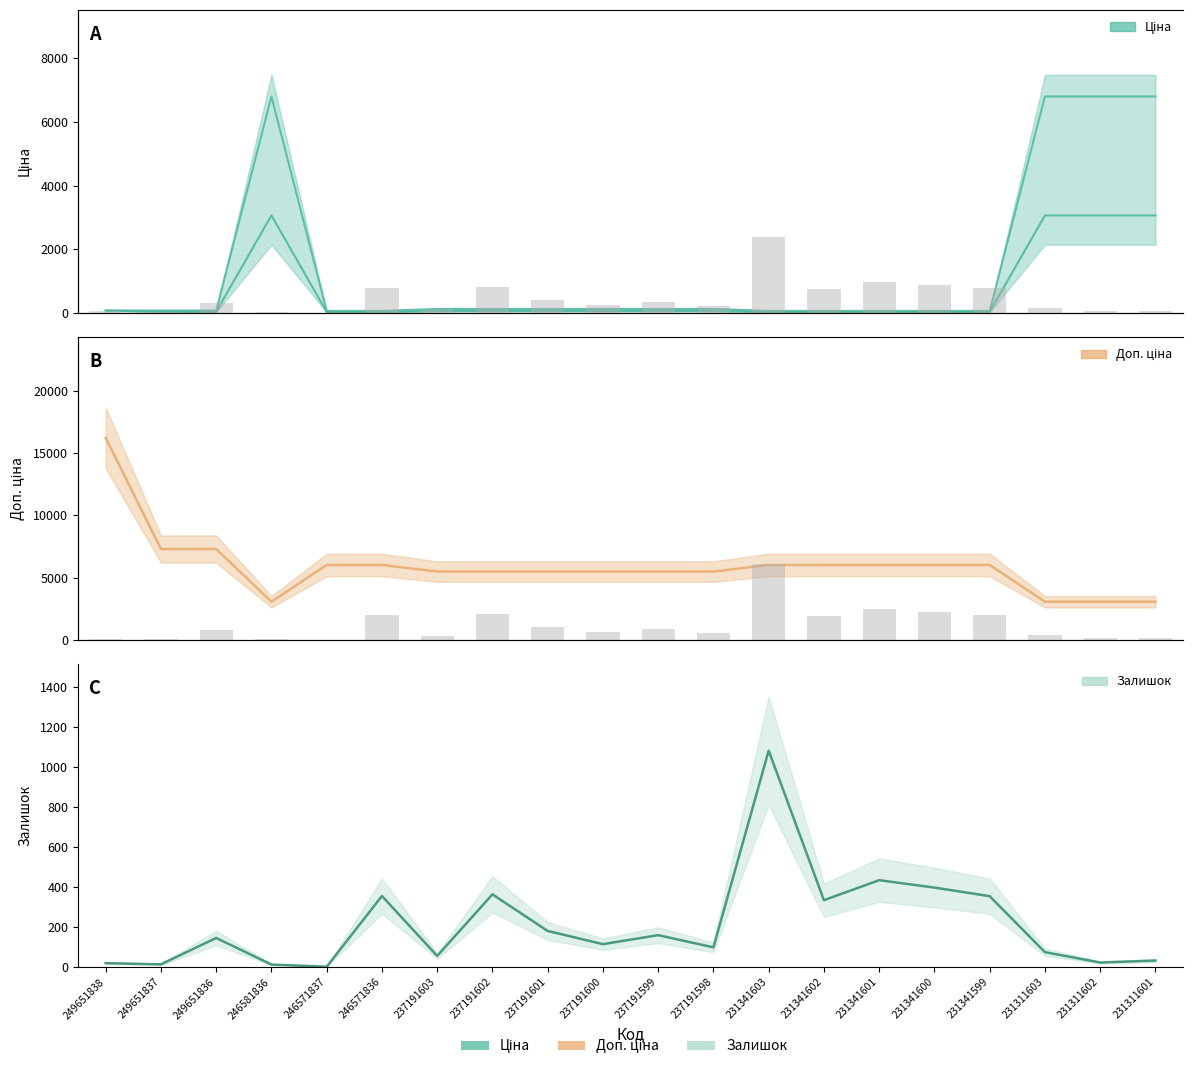

Which has a higher value, 249651837 or 231341602?

249651837